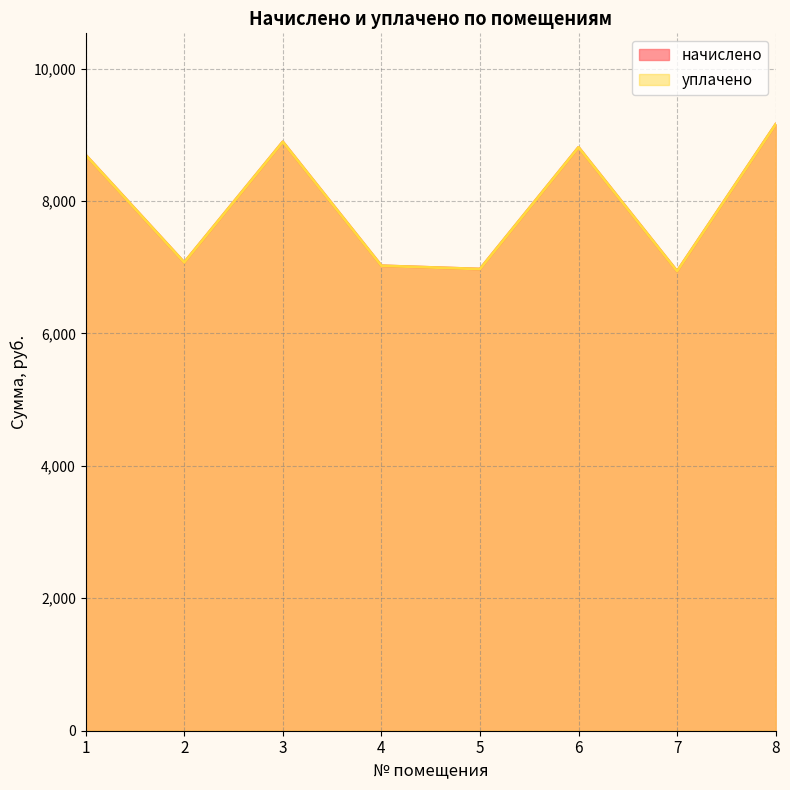

At 1, list the series in order from smallest to largest.

начислено, уплачено